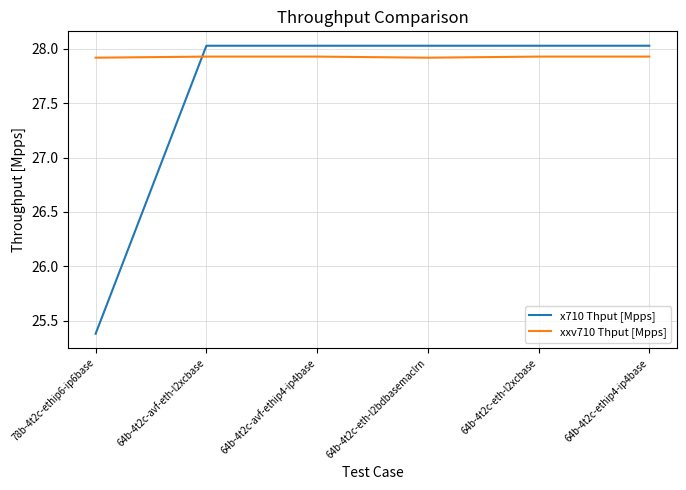

Is it true that xxv710 Thput [Mpps] equals 17.1 at 64b-4t2c-avf-eth-l2xcbase?

False